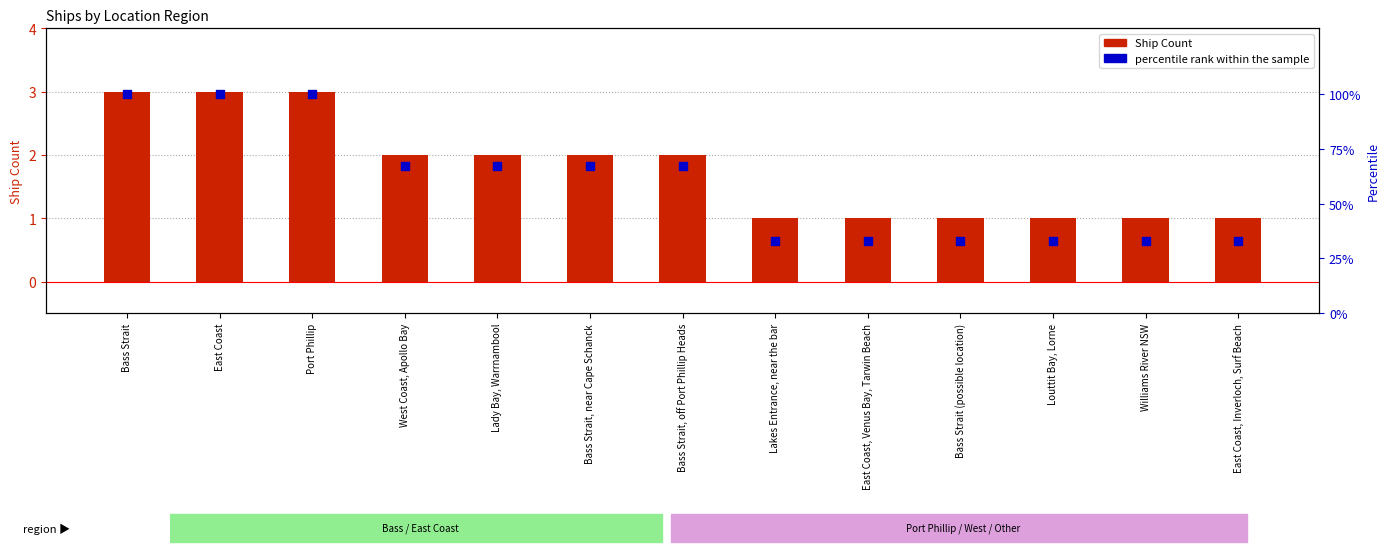

What are all the series names shown in the legend?

Ship Count, percentile rank within the sample